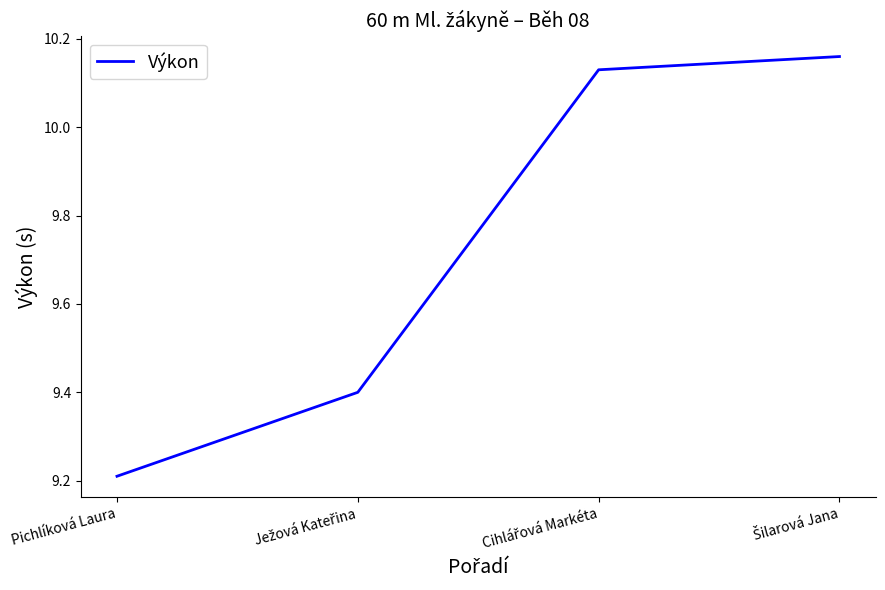

Read the value at Pichlíková Laura.

9.2